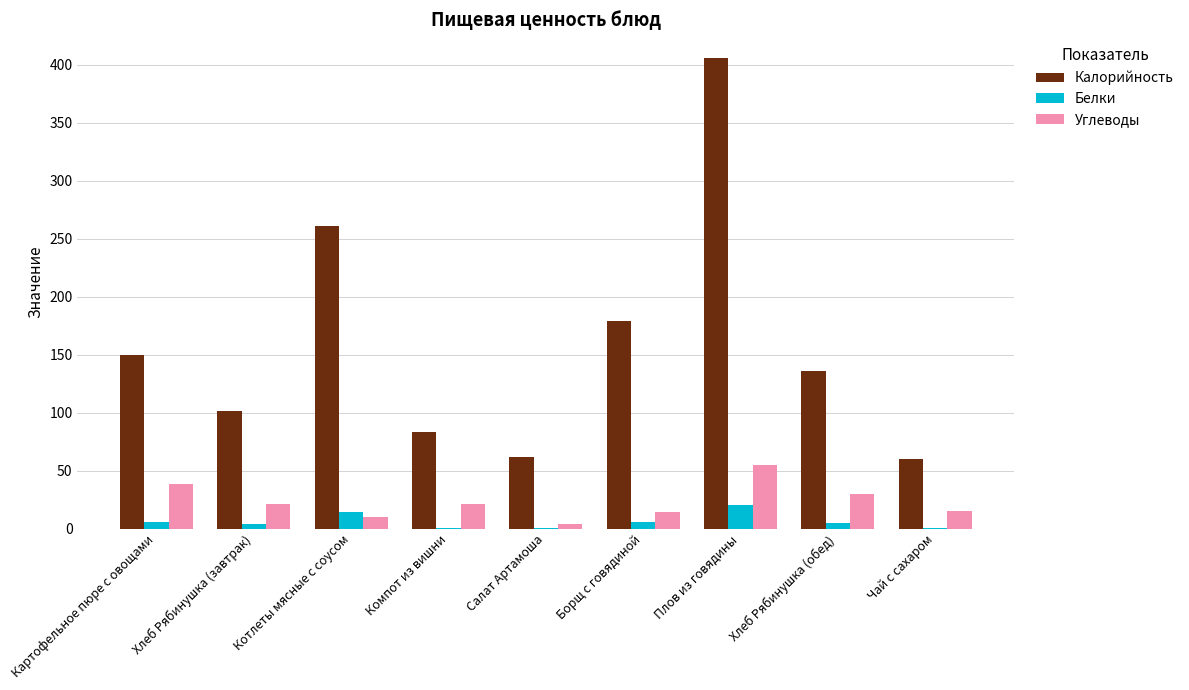

Count the number of data series in this chart.

3